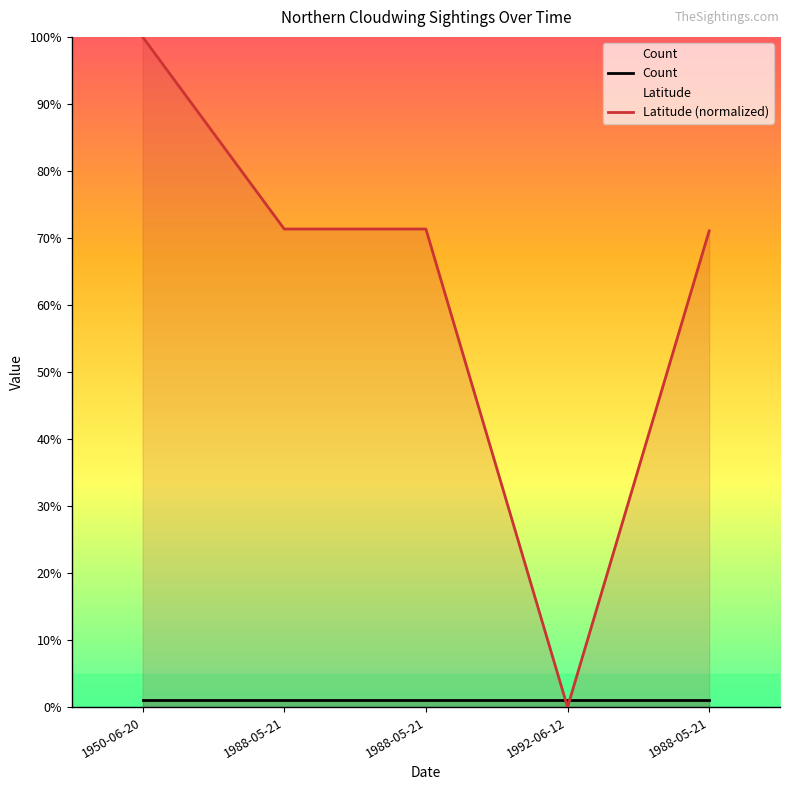

Reading right to left, transcribe all the data shown in this chart.

Count: 1988-05-21=1.0	1992-06-12=1.0	1988-05-21=1.0	1988-05-21=1.0	1950-06-20=1.0
Latitude (normalized): 1988-05-21=71.1	1992-06-12=0.0	1988-05-21=71.3	1988-05-21=71.3	1950-06-20=100.0